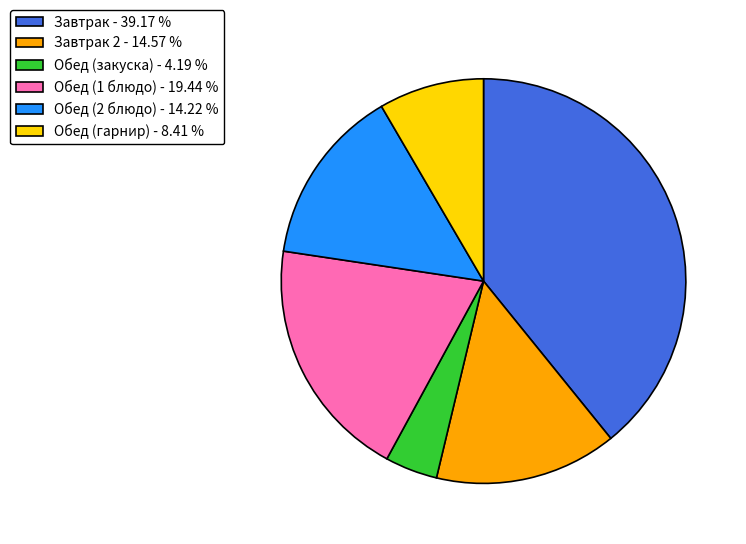

Which category has the biggest portion of the pie?

Завтрак - 39.17 %